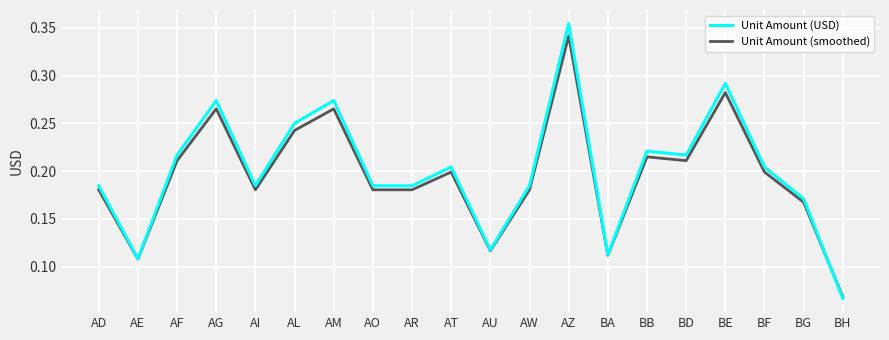

How many categories are shown in the chart?

20